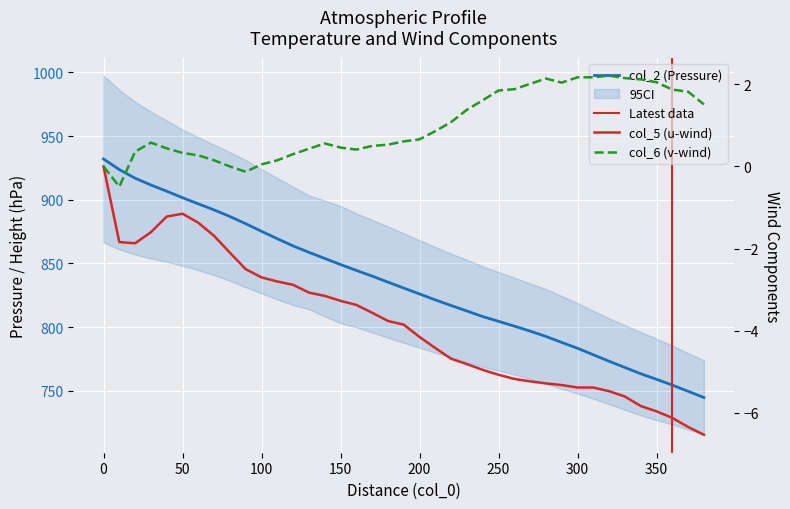

Between 190 and 310, which series saw the biggest shift?

col_2